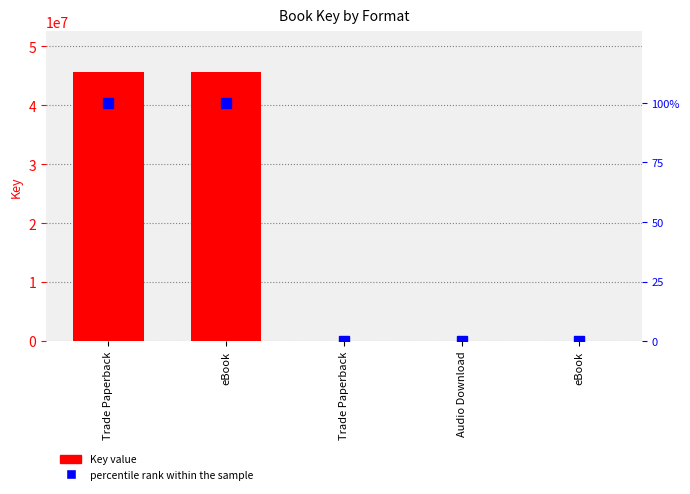

What is the difference between the maximum and minimum values in the Key value series?

45696126